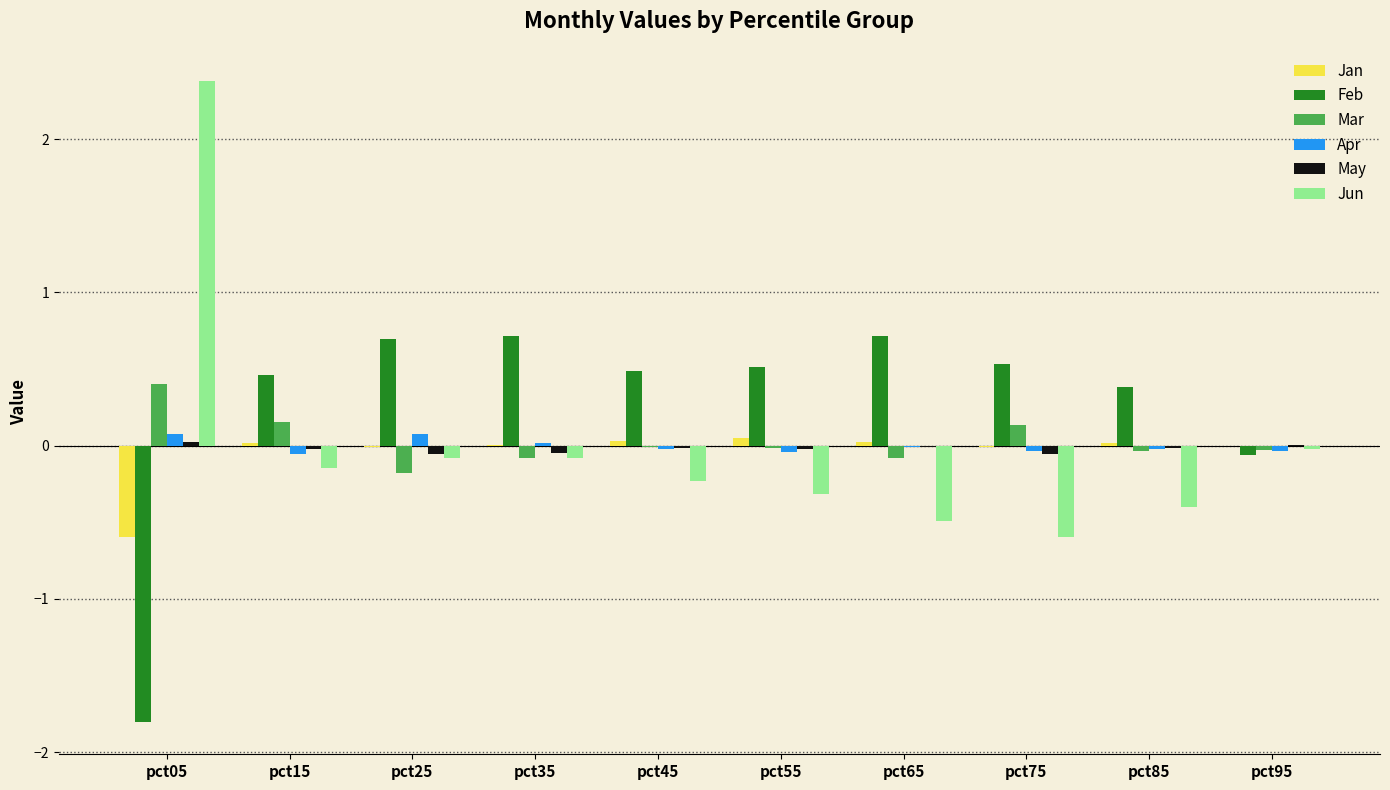

How many data points does each series have?

10